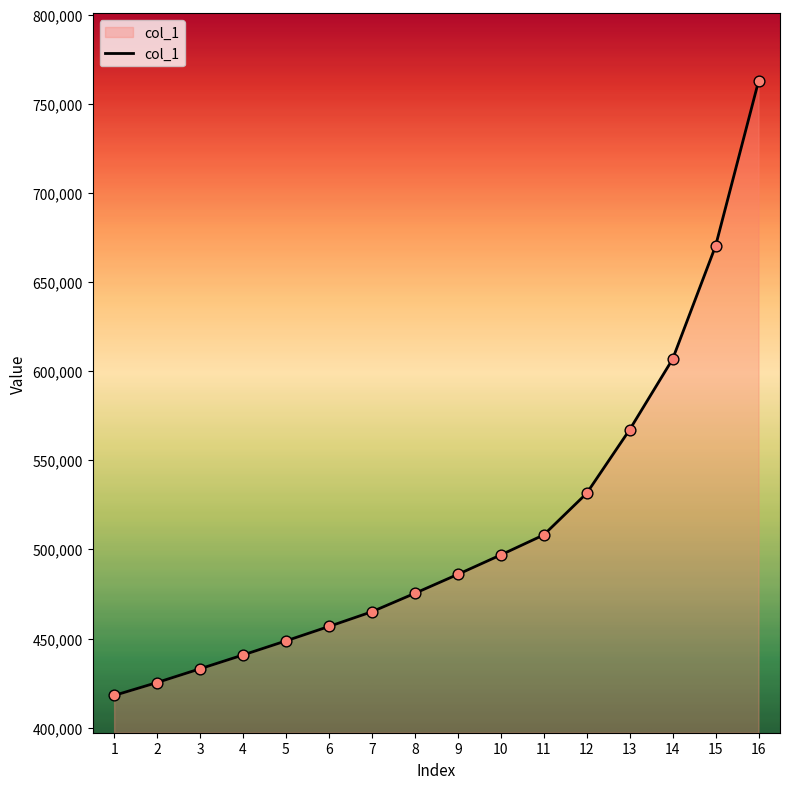

Between 1 and 7, which is larger?

7